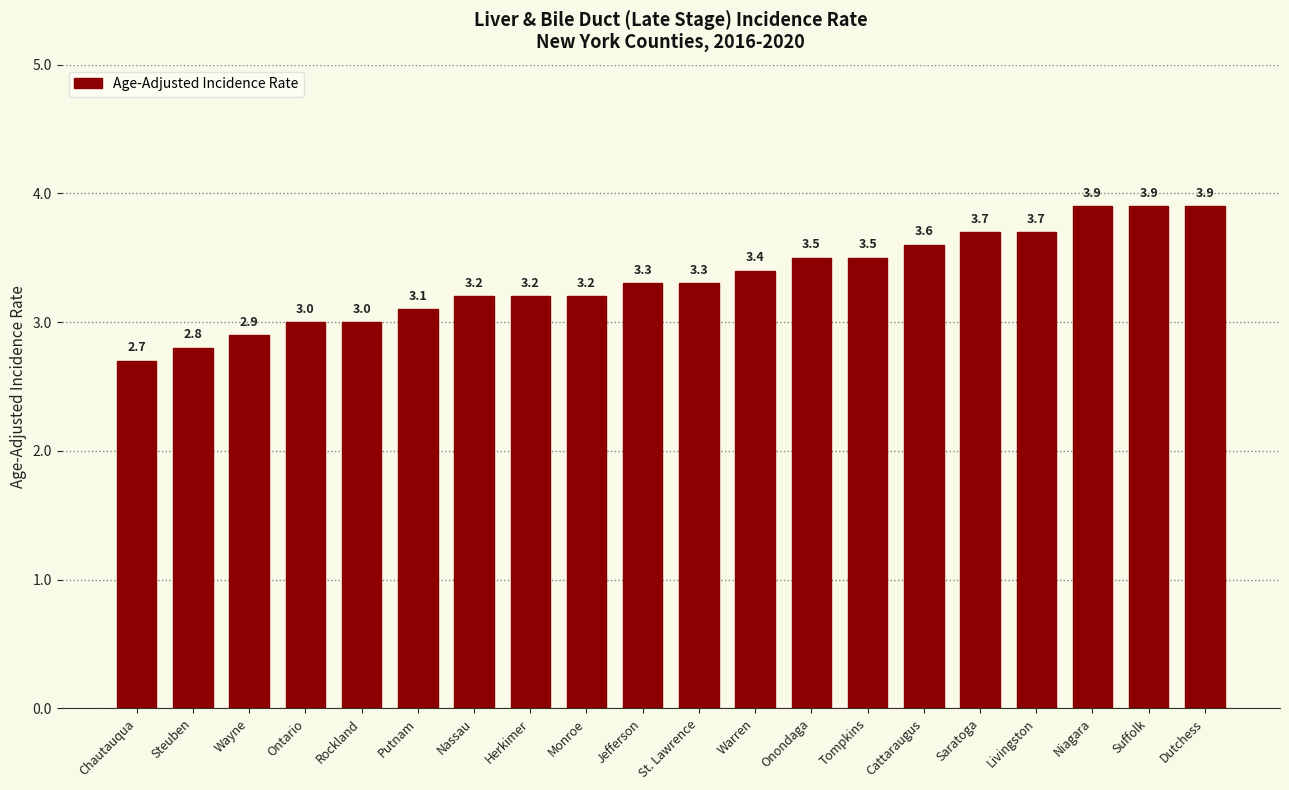

What is the value of the 8th bar from the left?

3.2